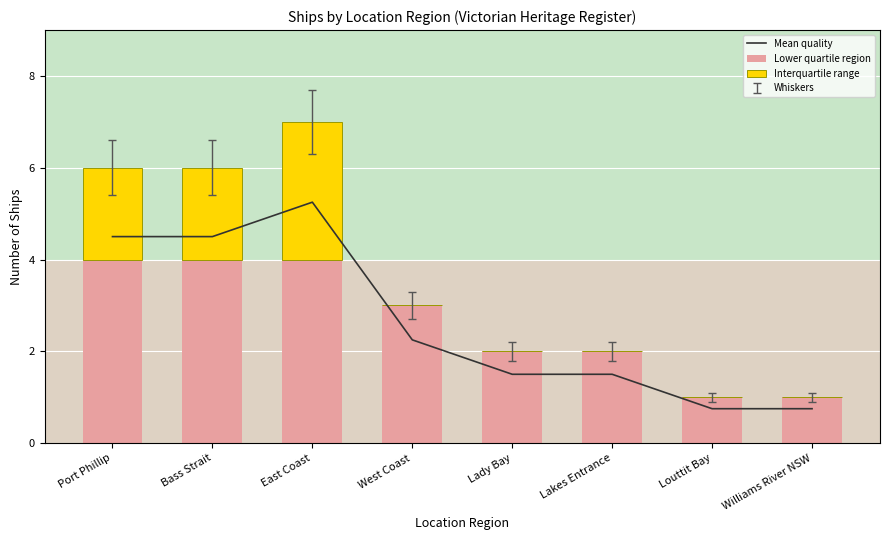

At which label does Mean quality reach its minimum?

Louttit Bay